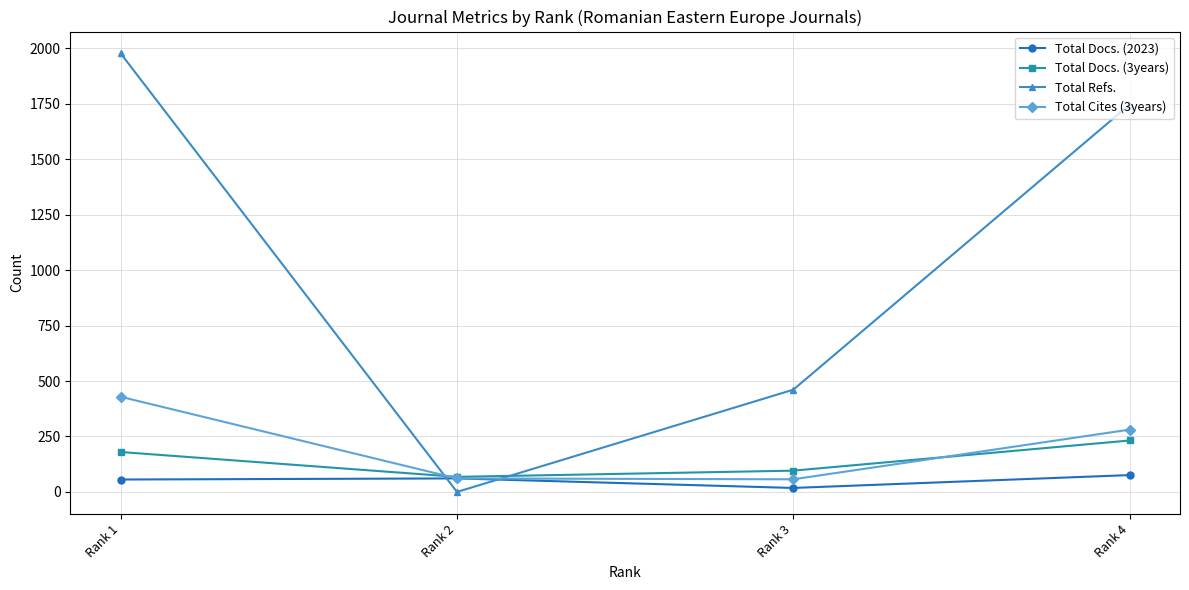

Which series changed the most between Rank 1 and Rank 2?

Total Refs.